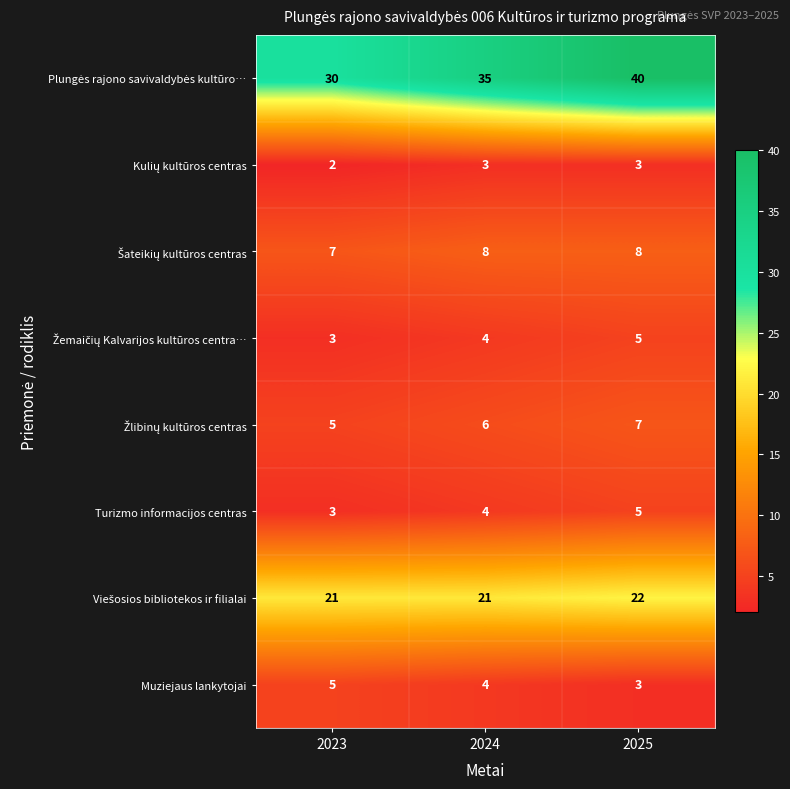

How many distinct data groups are displayed?

8